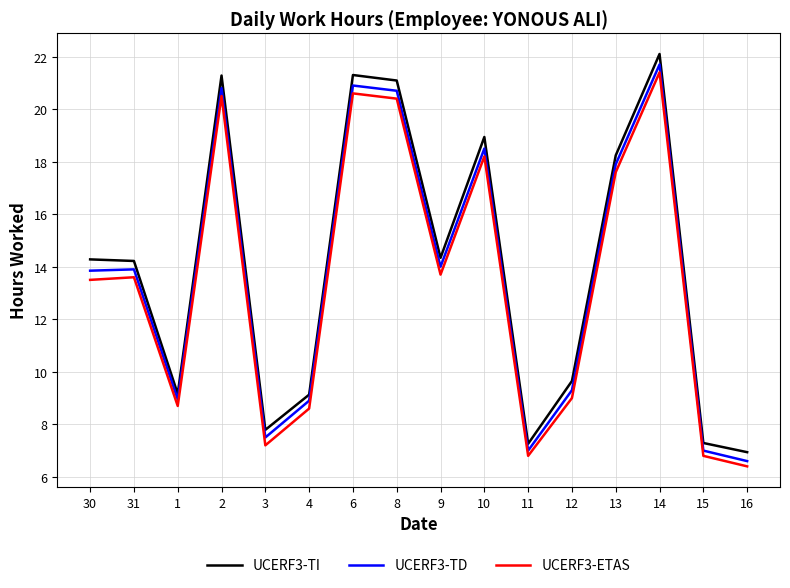

What are all the series names shown in the legend?

UCERF3-TI, UCERF3-TD, UCERF3-ETAS